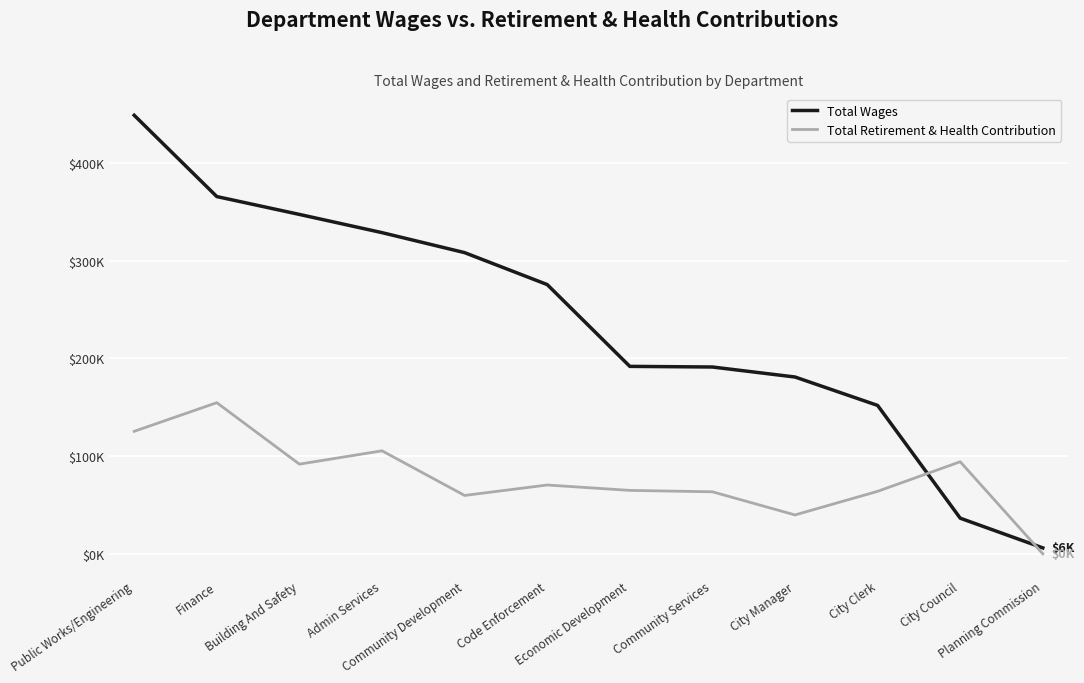

The value of Total Wages at Economic Development is 305638. True or false?

False